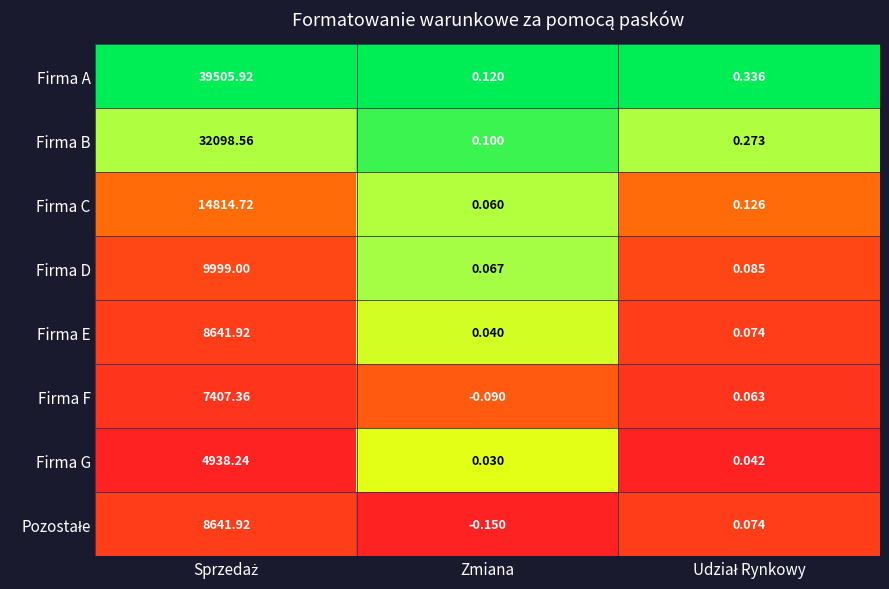

Which series has the widest spread of values?

Firma A